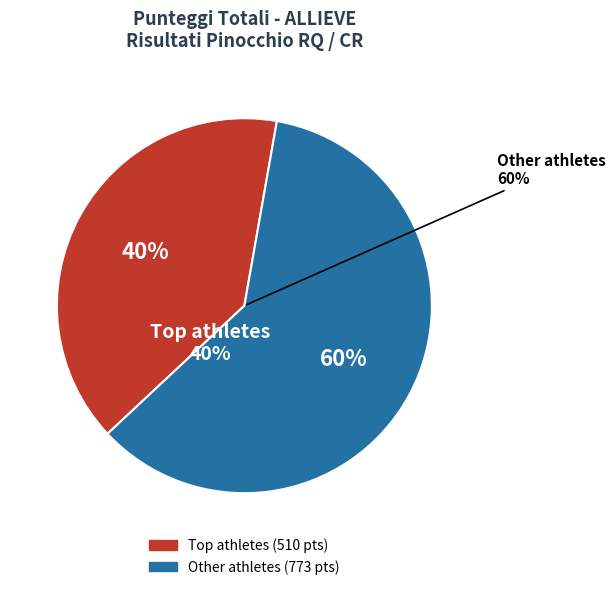

Does Bachmann SCSDRL (Frias) account for over 50% of the chart?

No